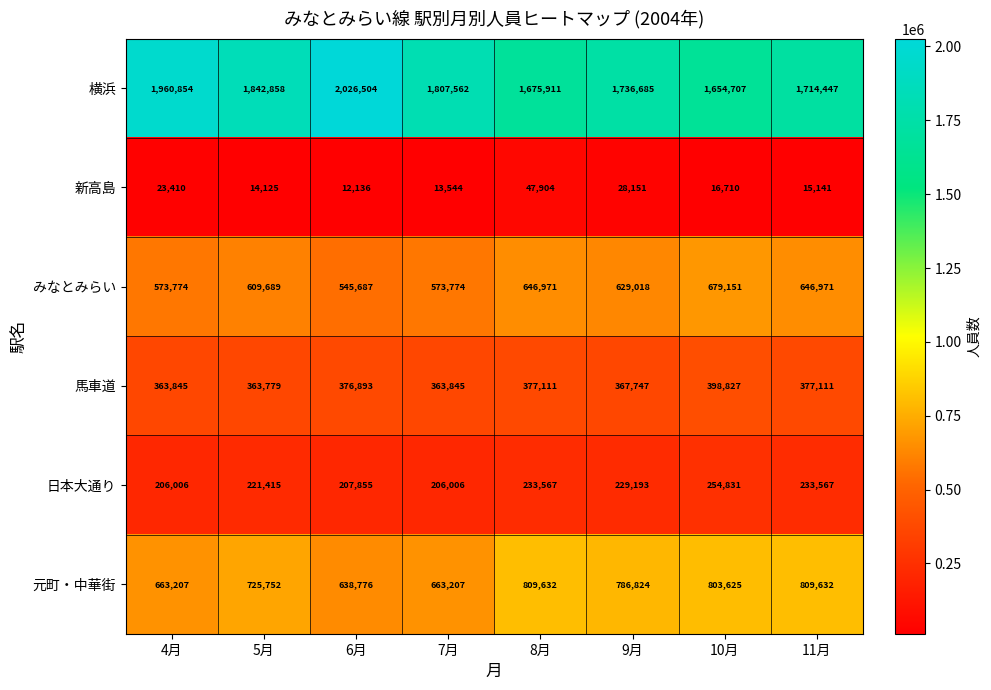

How many series are shown in this chart?

6